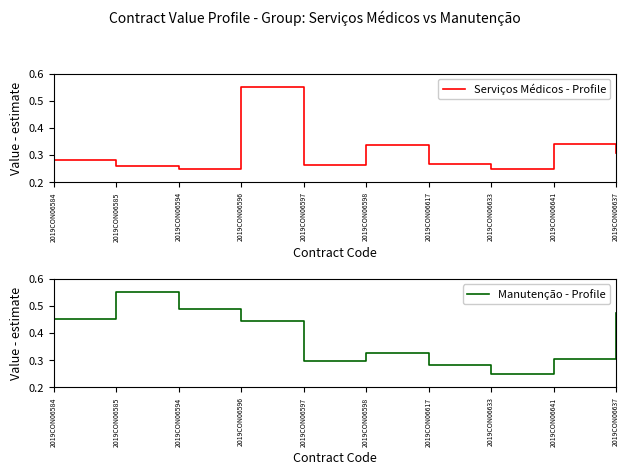

Reading left to right, extract all data points from this chart.

Serviços Médicos - Profile: 2019CON06584=0.3	2019CON06585=0.3	2019CON06594=0.2	2019CON06596=0.6	2019CON06597=0.3	2019CON06598=0.3	2019CON06617=0.3	2019CON06633=0.2	2019CON06641=0.3	2019CON06637=0.3
Manutenção - Profile: 2019CON06584=0.5	2019CON06585=0.6	2019CON06594=0.5	2019CON06596=0.4	2019CON06597=0.3	2019CON06598=0.3	2019CON06617=0.3	2019CON06633=0.2	2019CON06641=0.3	2019CON06637=0.5